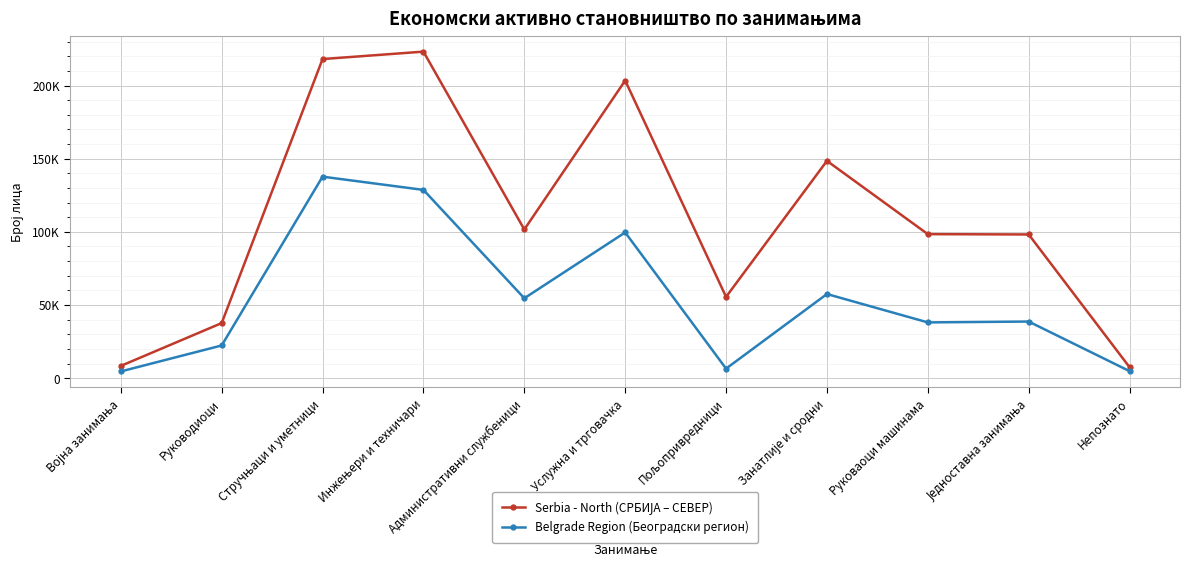

The value of Belgrade Region (Београдски регион) at Непознато is 2891. True or false?

False